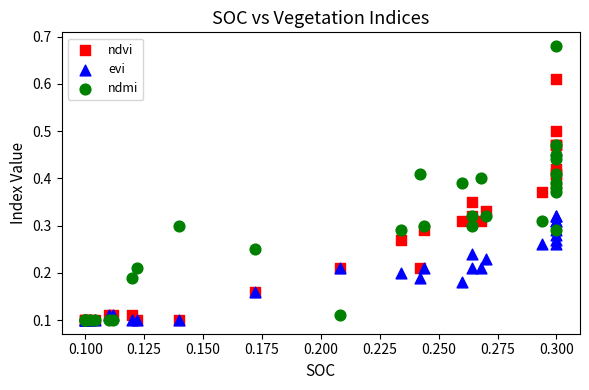

What are all the series names shown in the legend?

ndvi, evi, ndmi